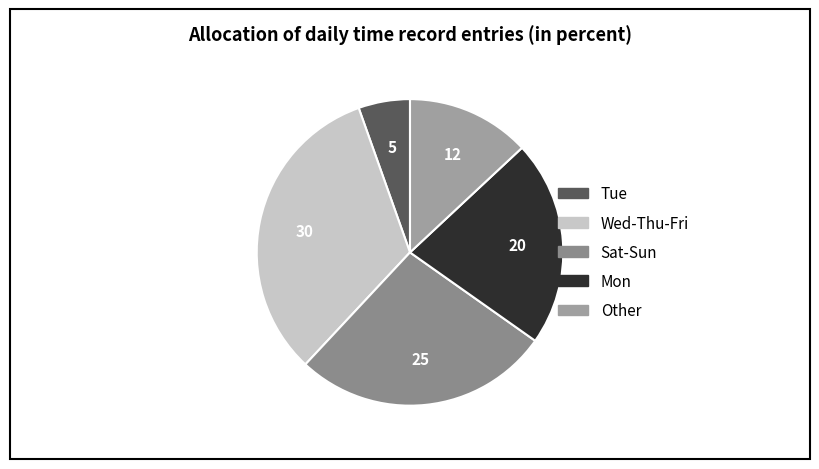

Is the sum of Mon and Wed-Thu-Fri greater than half?

Yes